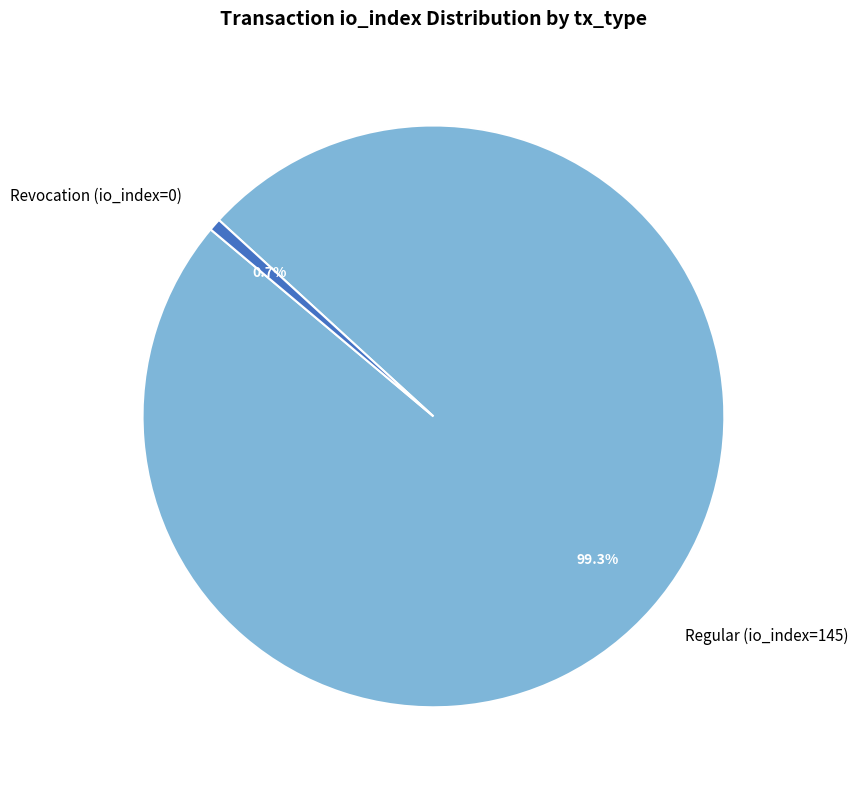

To the nearest percent, what is the difference between the Regular (io_index=145) and Revocation (io_index=0) slice percentages?

99%